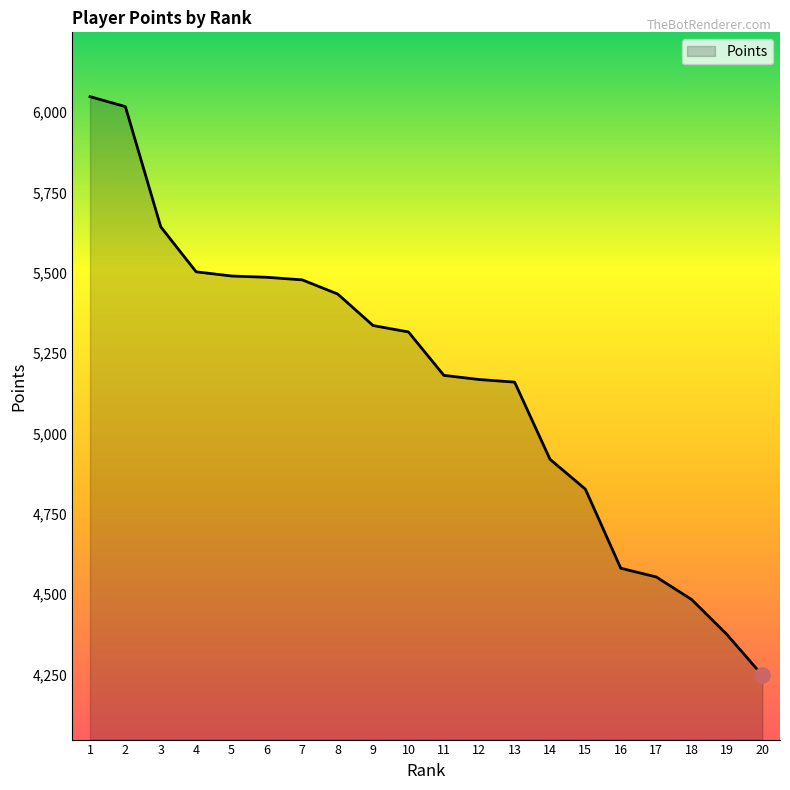

Between 11 and 13, which is larger?

11